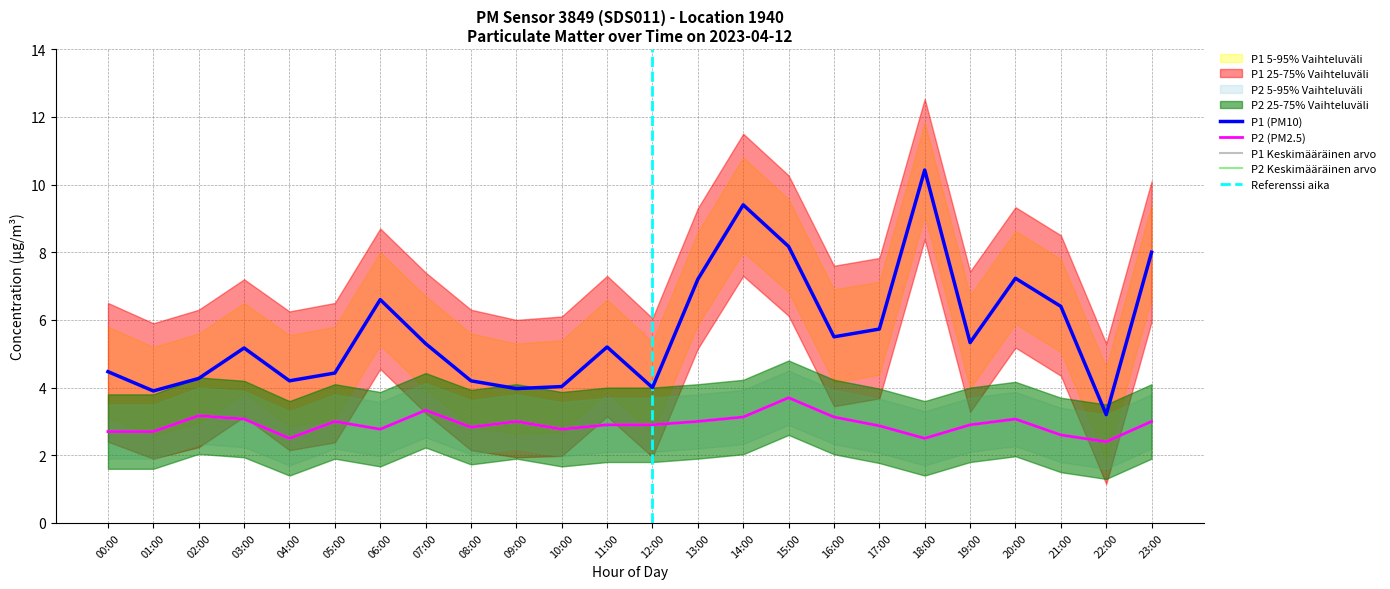

How many values in the P1 series exceed 5?

14